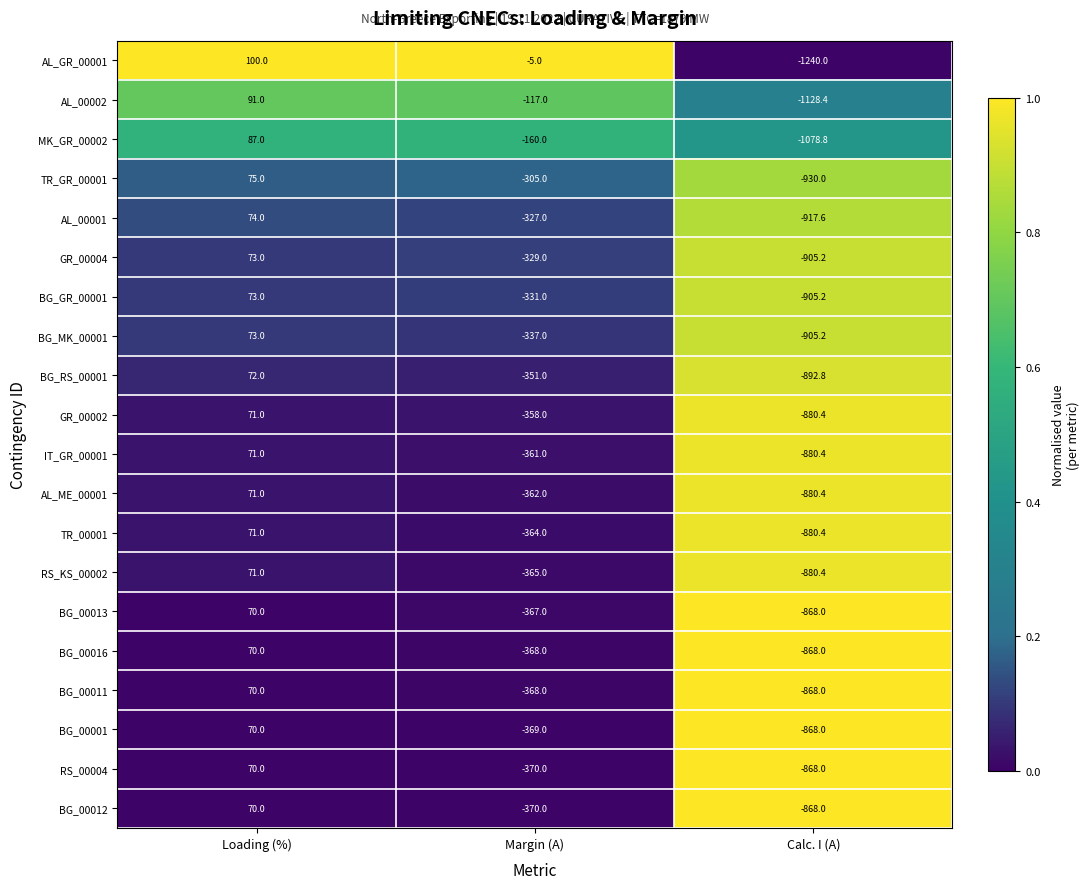

The value of BG_00011 at Calc. I (A) is -1537.8. True or false?

False